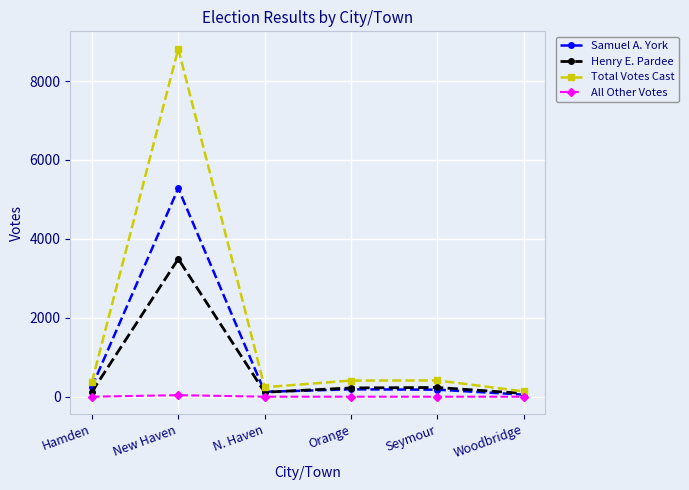

The value of Samuel A. York at N. Haven is 124. True or false?

True